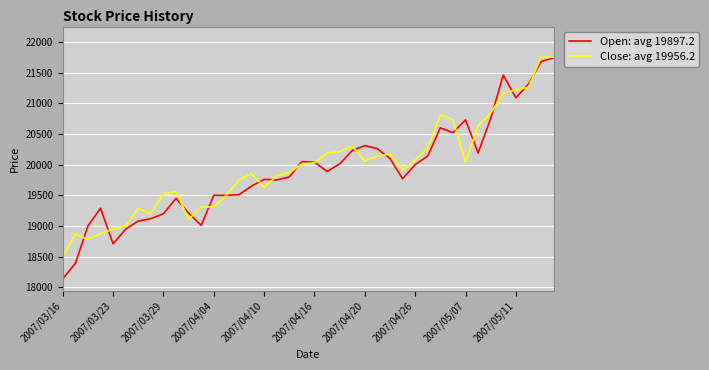

What is the greatest value displayed?

21750